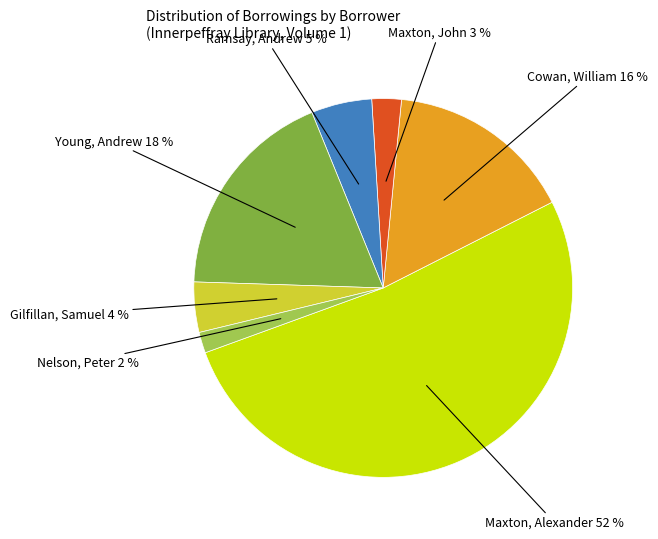

The Nelson, Peter slice represents 2% of the pie. True or false?

True